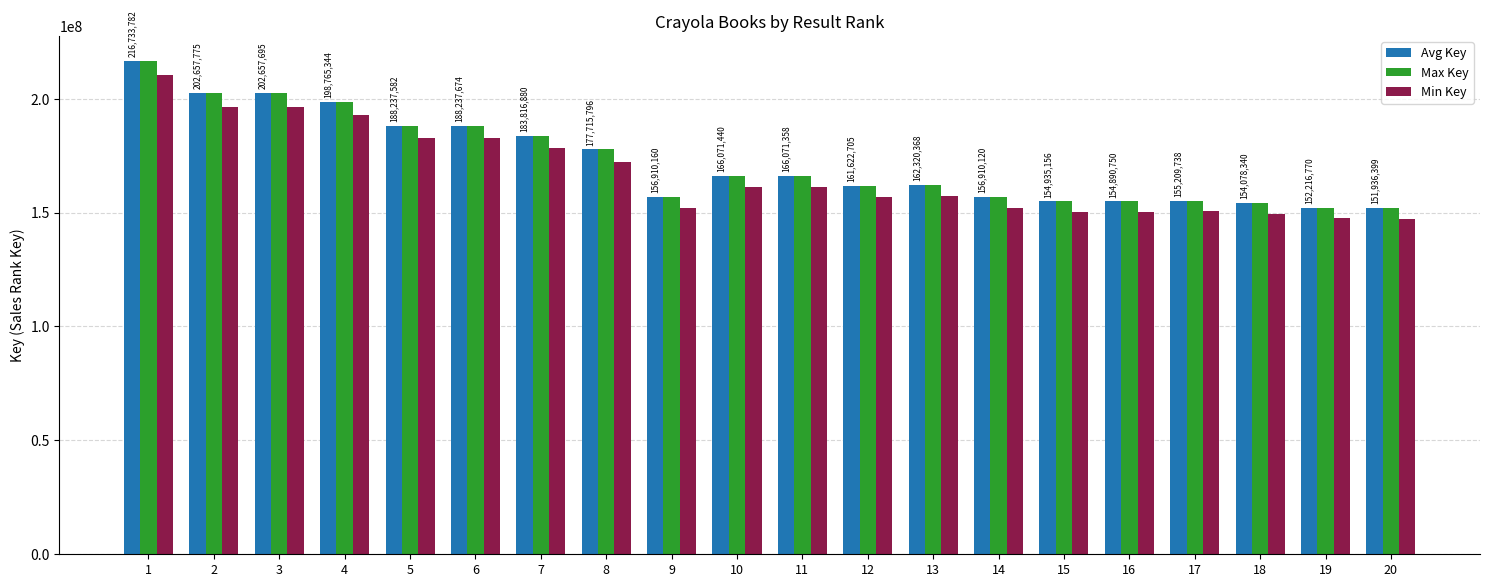

How many values in the Max Key series are below 166071358?

10